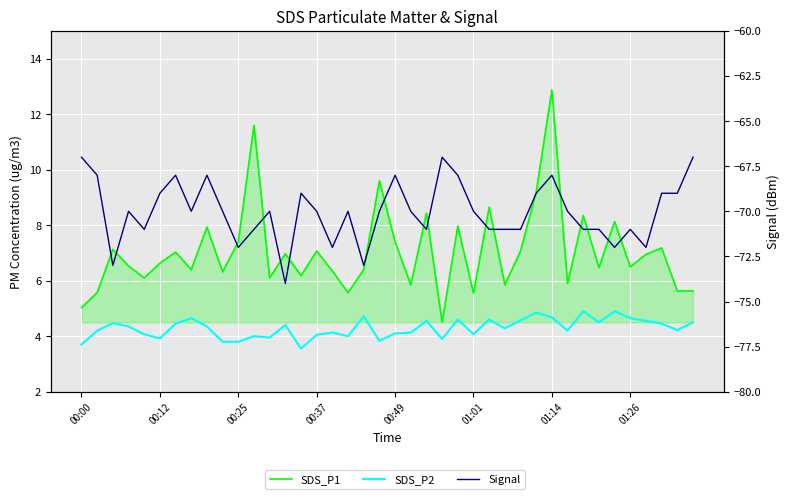

What is the lowest value of the SDS_P2 series?

3.5